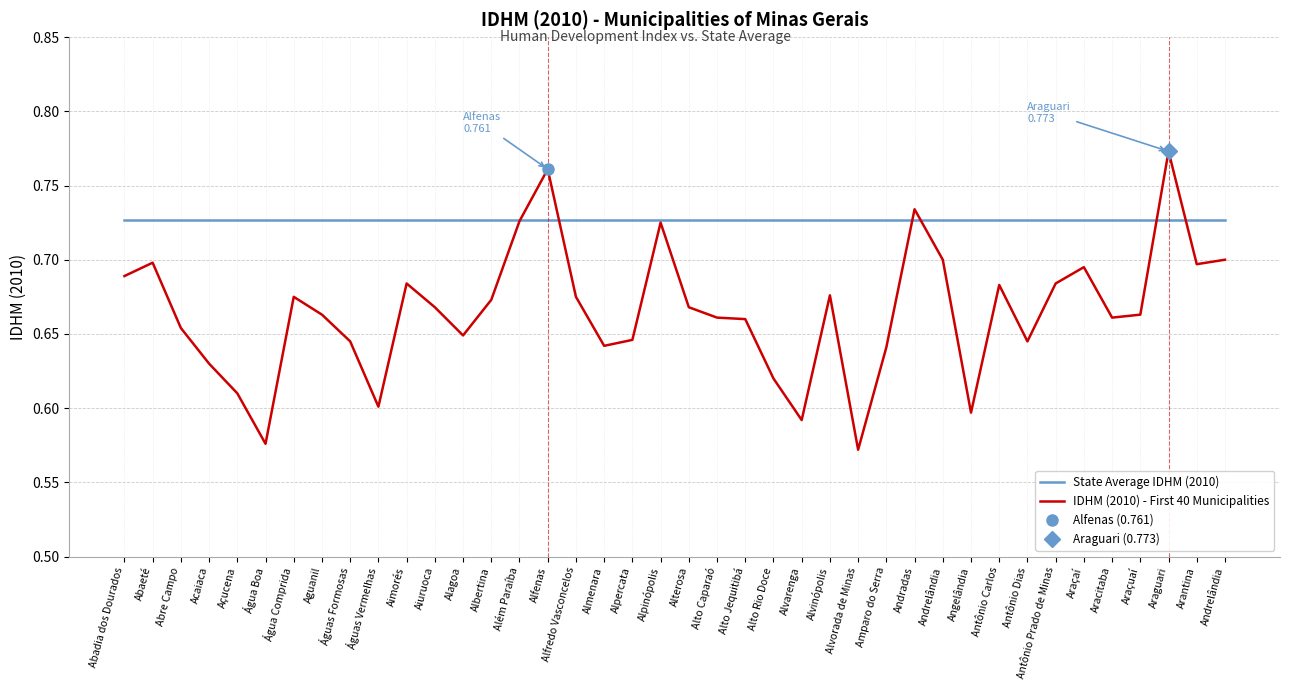

Between Alterosa and Antônio Dias, which is larger?

Alterosa